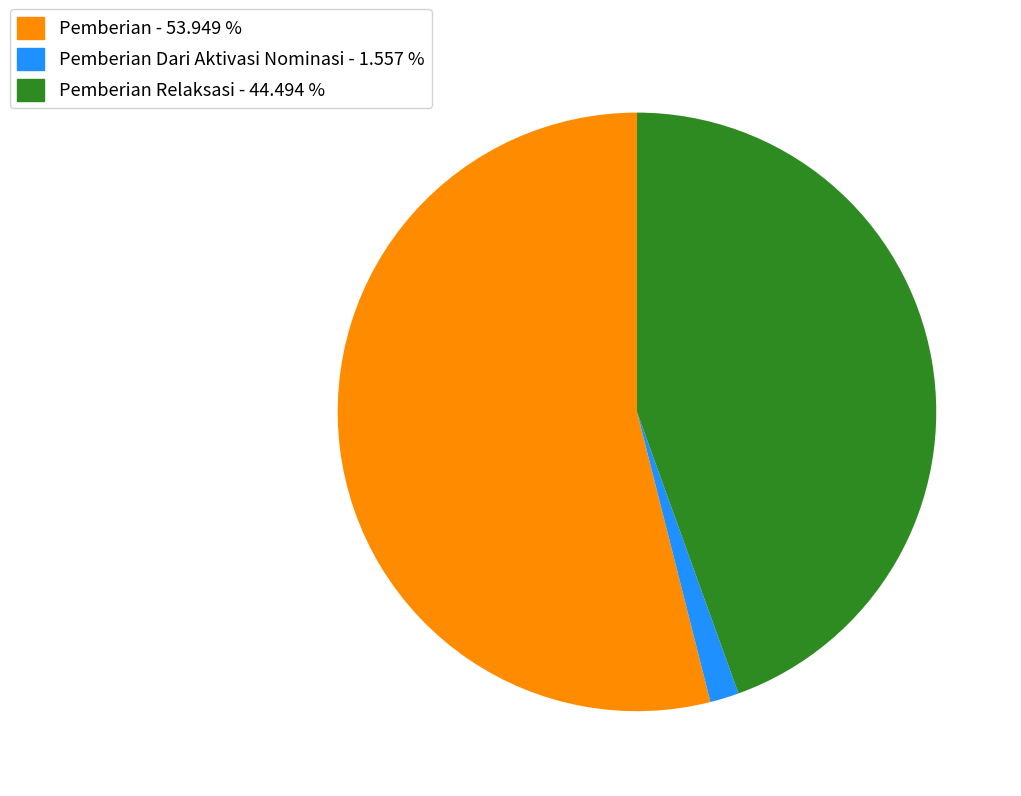

Is there a majority slice in this chart?

Yes